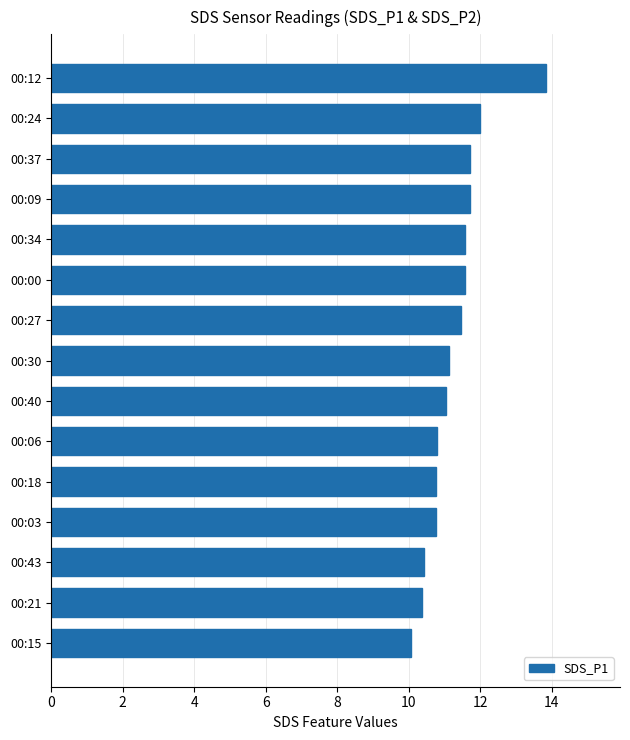

Read the value at 00:24.

12.0